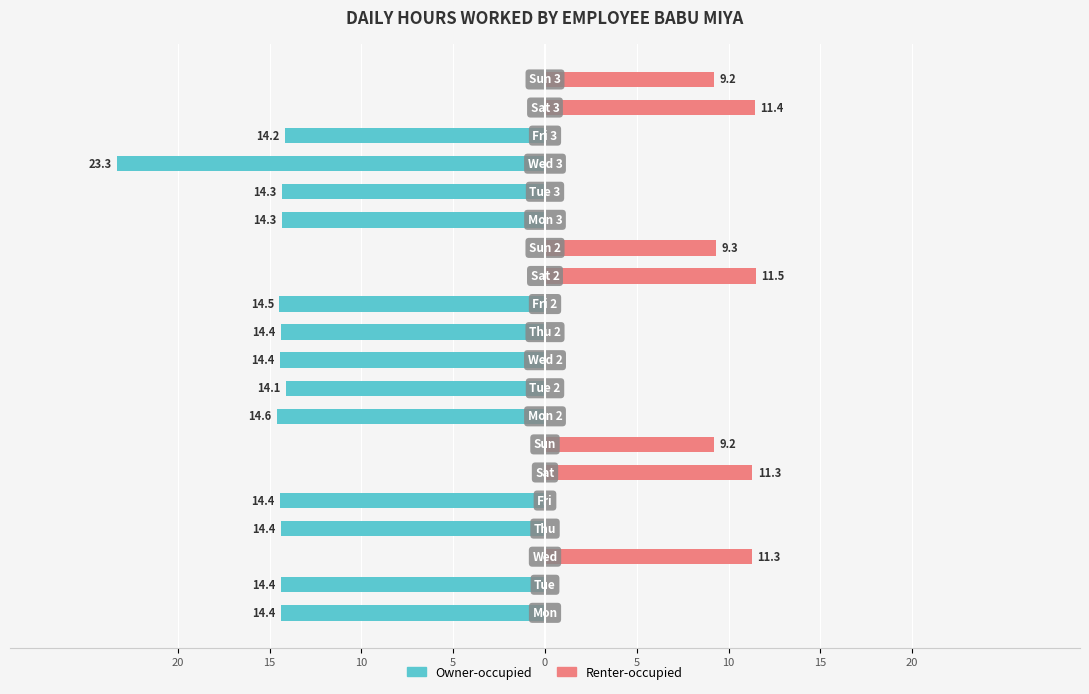

What is the difference between the maximum and minimum values in the Owner-occupied series?

23.3